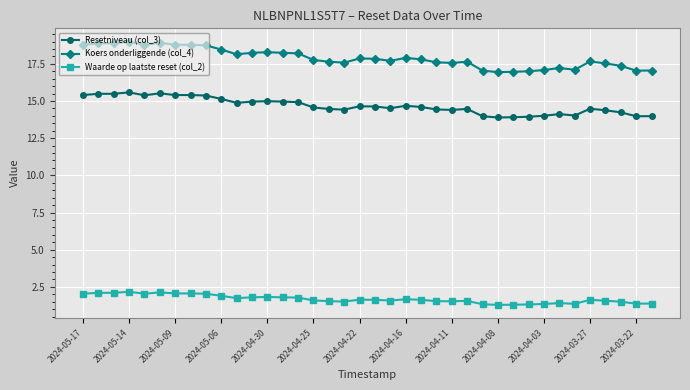

What is the average value of the Koers onderliggende (col_4) series?

17.9